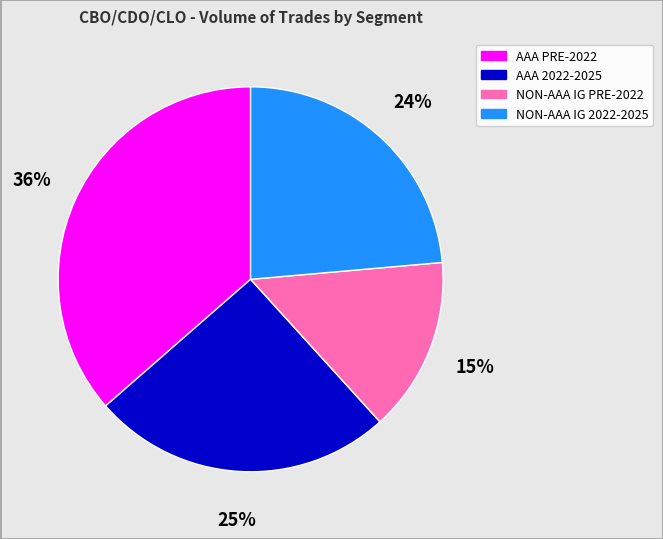

Is there a majority slice in this chart?

No